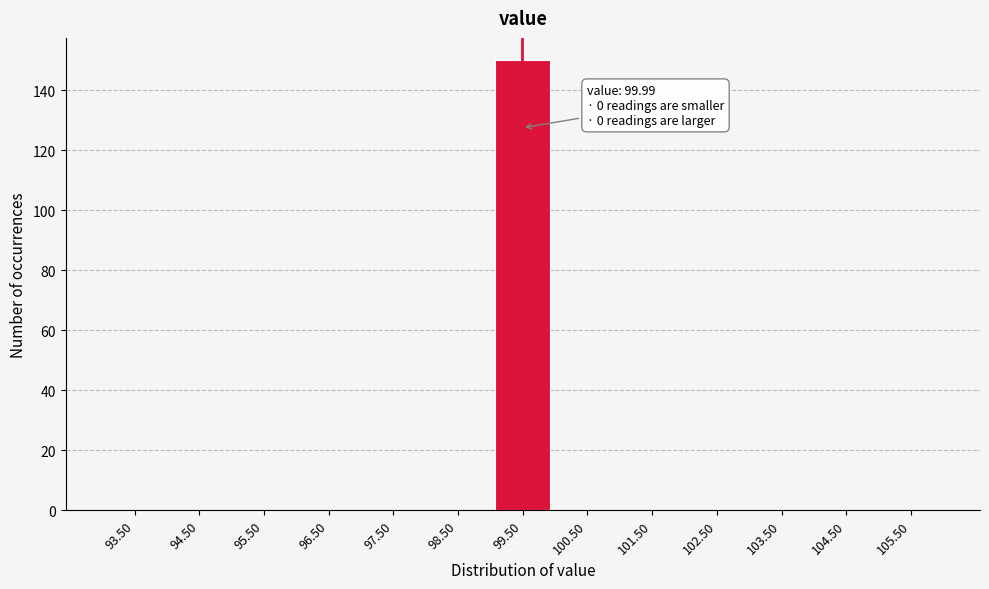

Reading left to right, extract all data points from this chart.

93.50=0	94.50=0	95.50=0	96.50=0	97.50=0	98.50=0	99.50=150	100.50=0	101.50=0	102.50=0	103.50=0	104.50=0	105.50=0